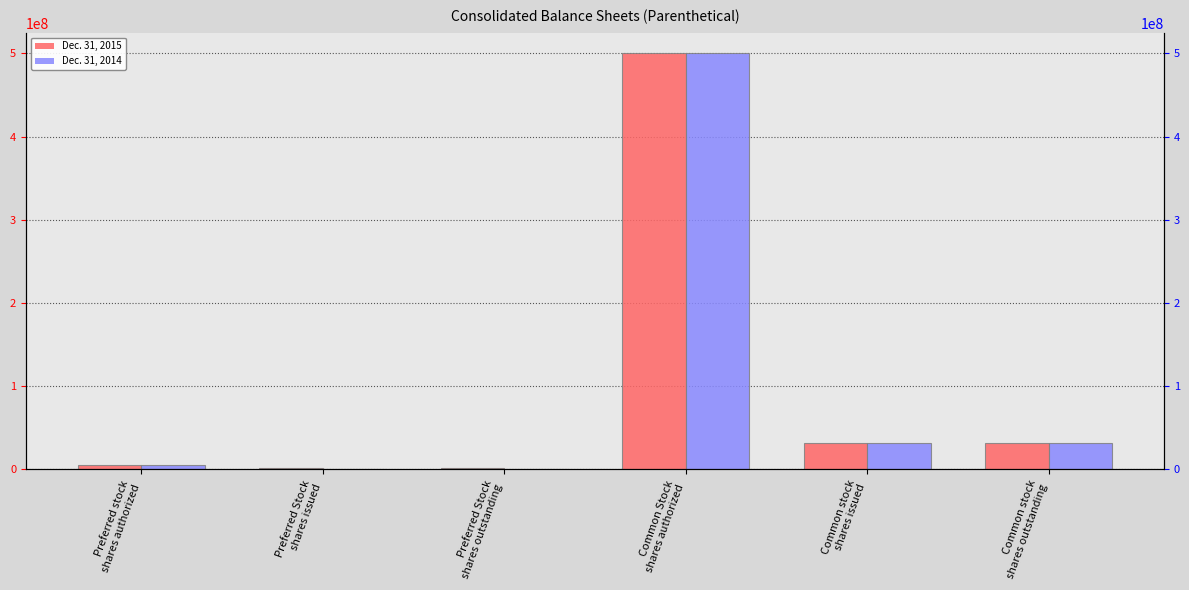

Which category has the highest value across all series?

Common Stock
shares authorized